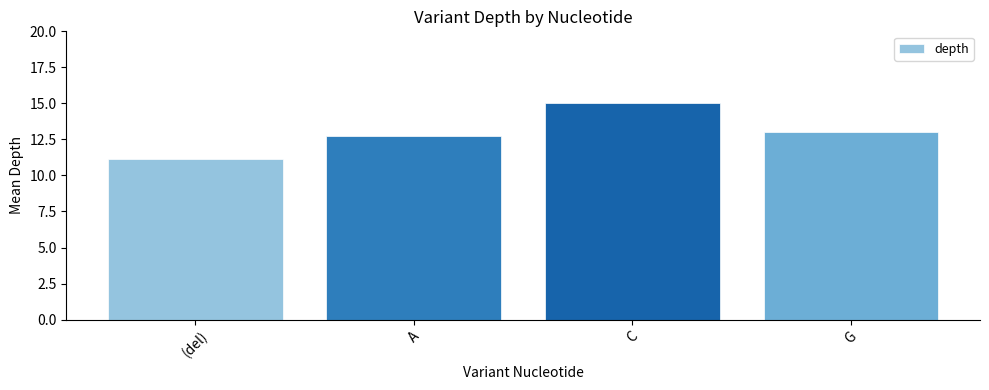

Where does the data first go above 13?

C